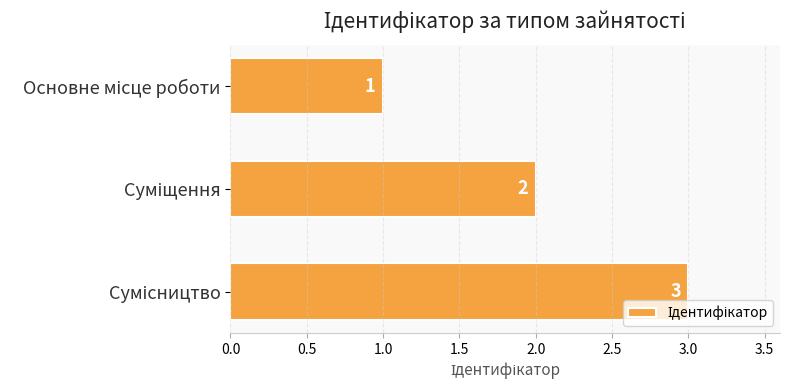

What is the greatest value displayed?

3